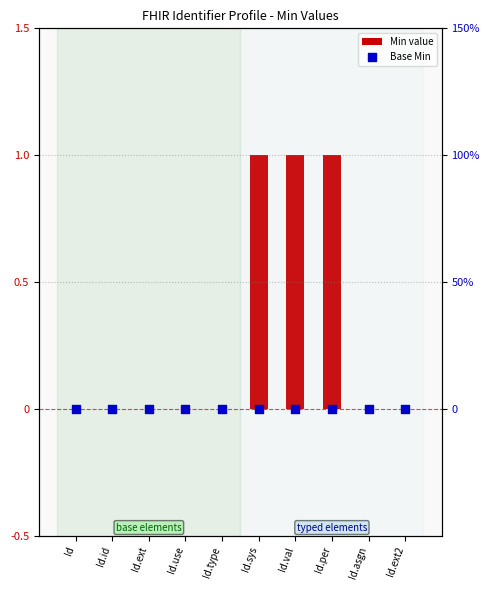

Which series has the widest spread of Y values?

Min value